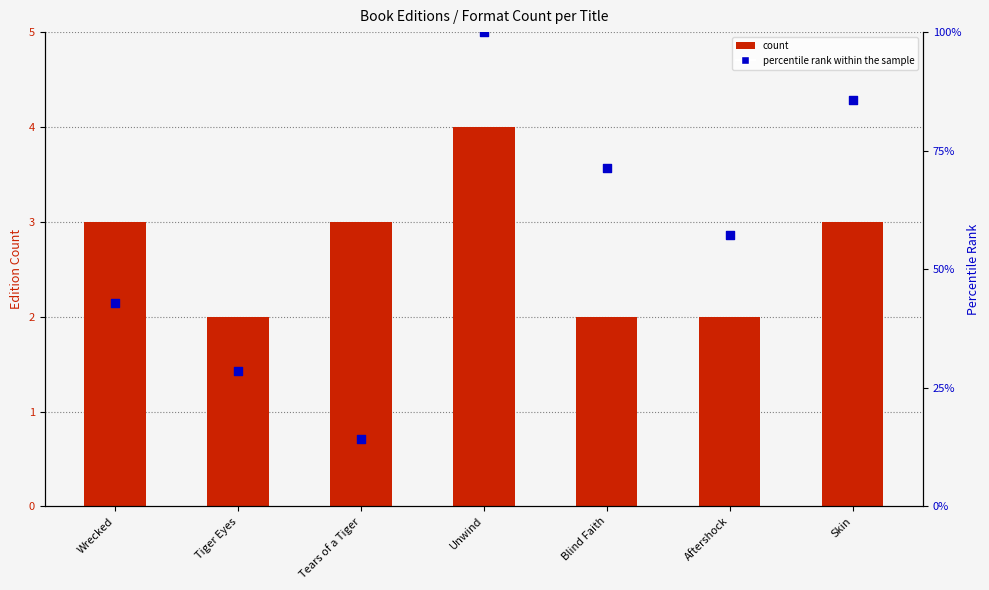

Which series has the widest spread of Y values?

percentile rank within the sample